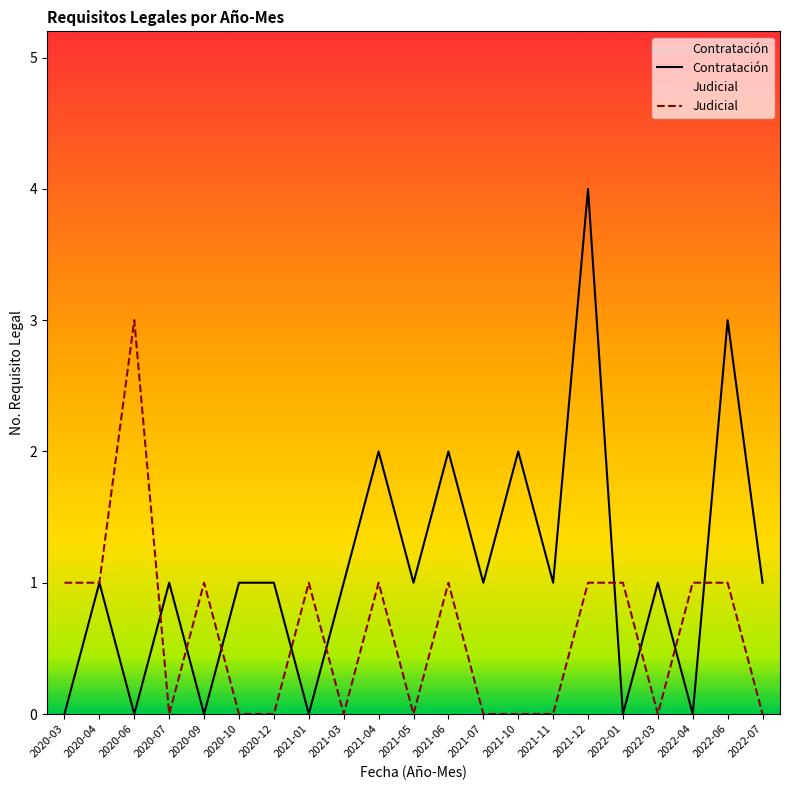

How many positive values does the Contratación series have?

15